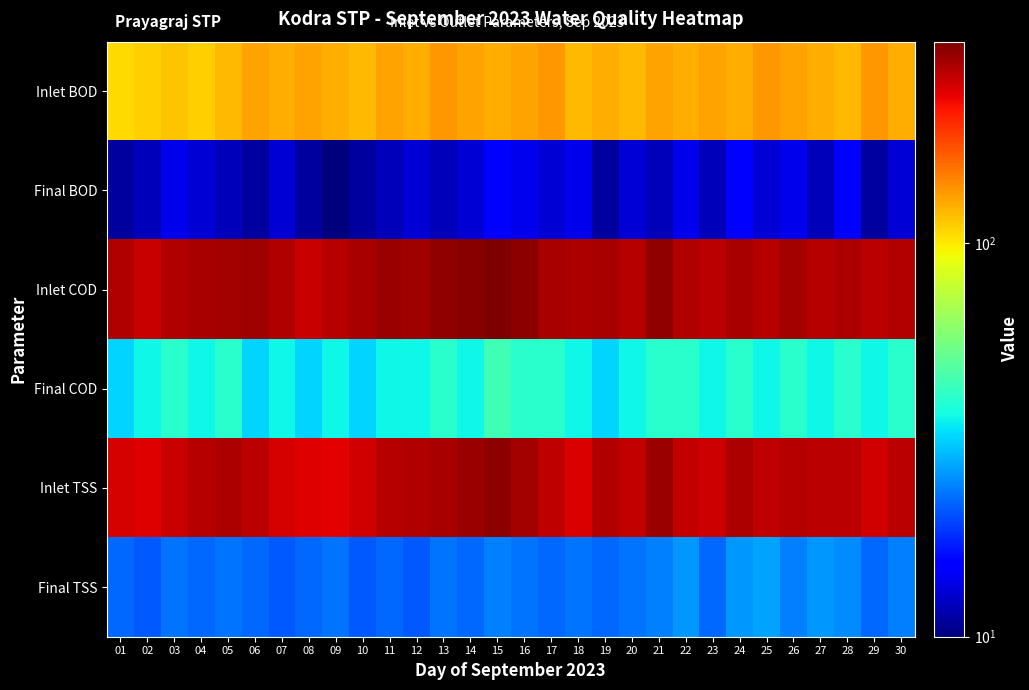

What is the spread (max minus min) of values at 18?

266